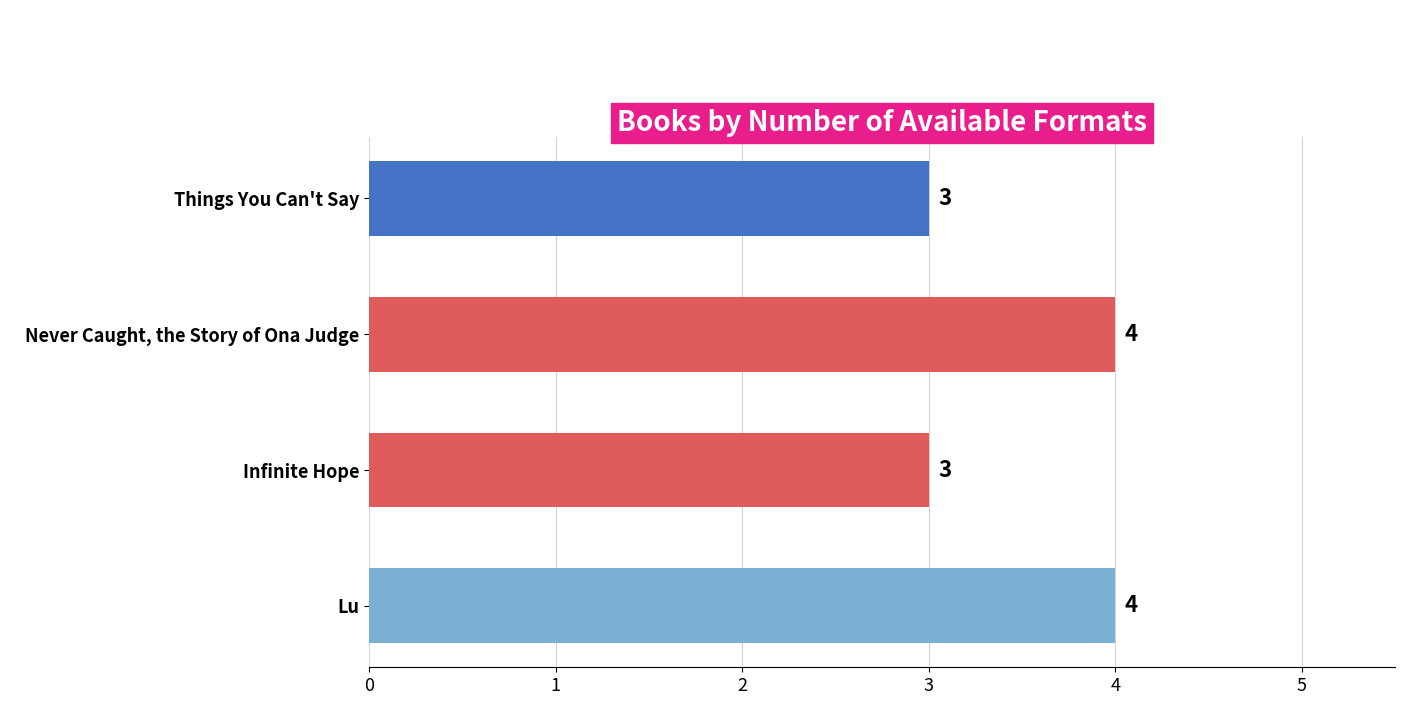

What position from the bottom is Things You Can't Say?

4